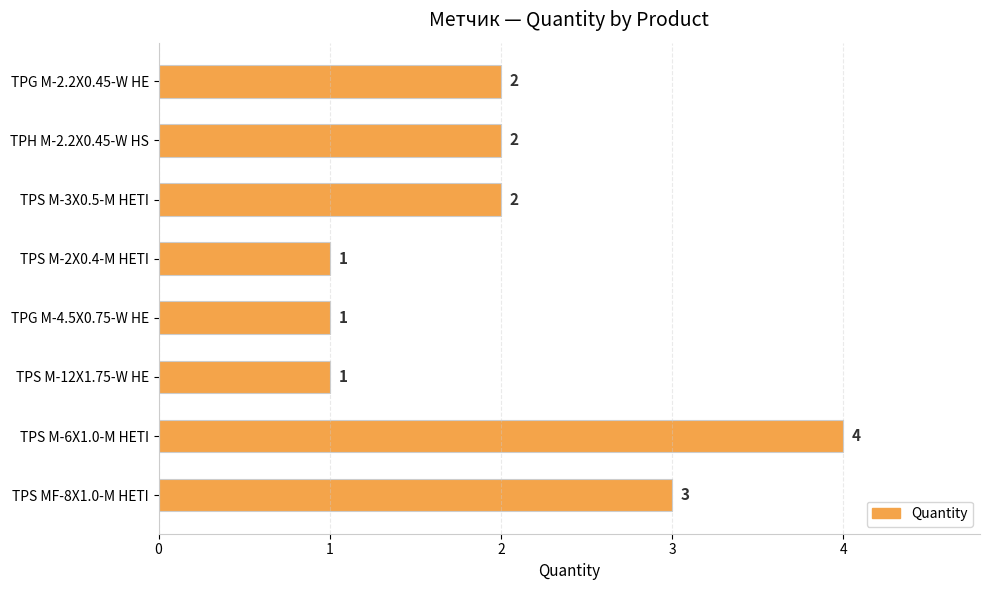

Which has a higher value, TPG M-4.5X0.75-W HE or TPS M-3X0.5-M HETI?

TPS M-3X0.5-M HETI